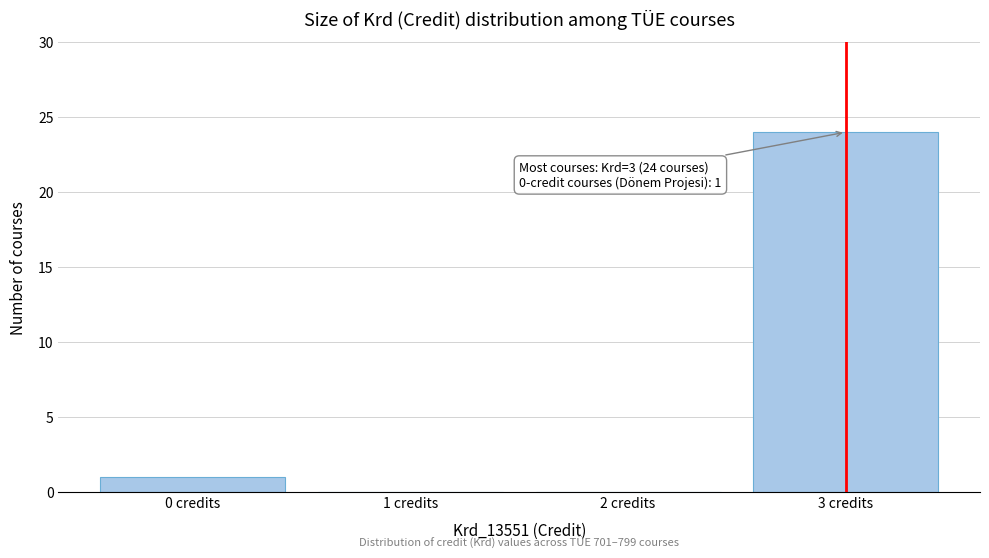

Over which range of the x-axis is the bar tallest?

2.5 to 3.5